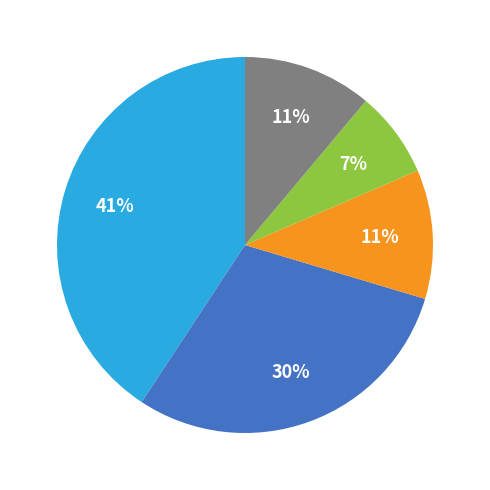

Is there any slice that represents more than half of the pie?

No